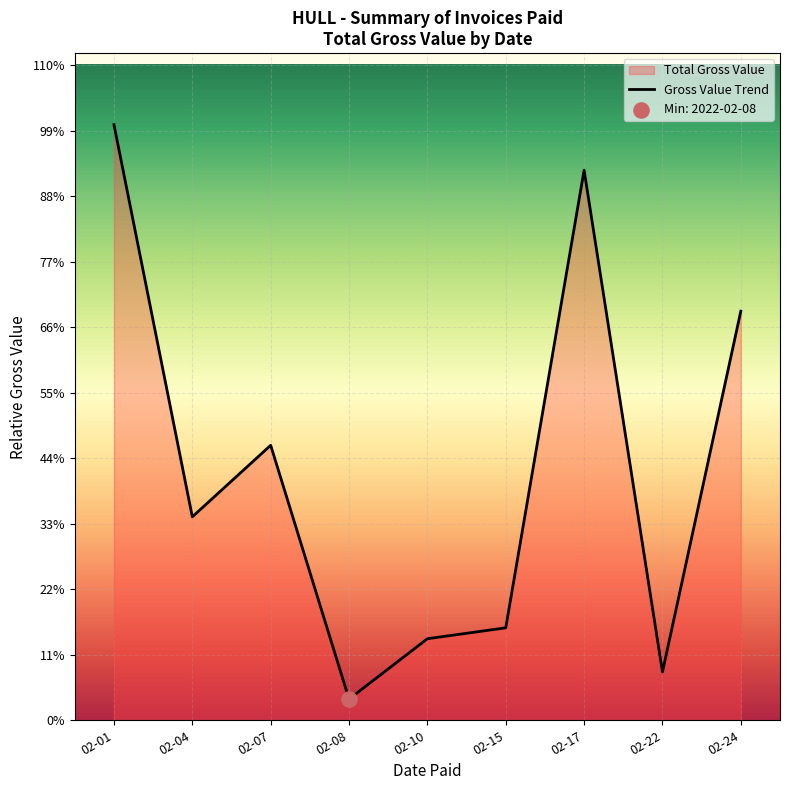

What is the change in value from 02-01 to 02-10?

-772826.7